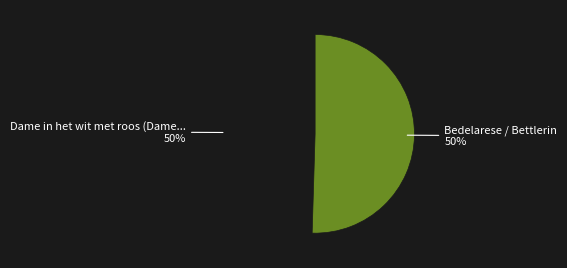

To the nearest percent, what is the average slice percentage?

50%